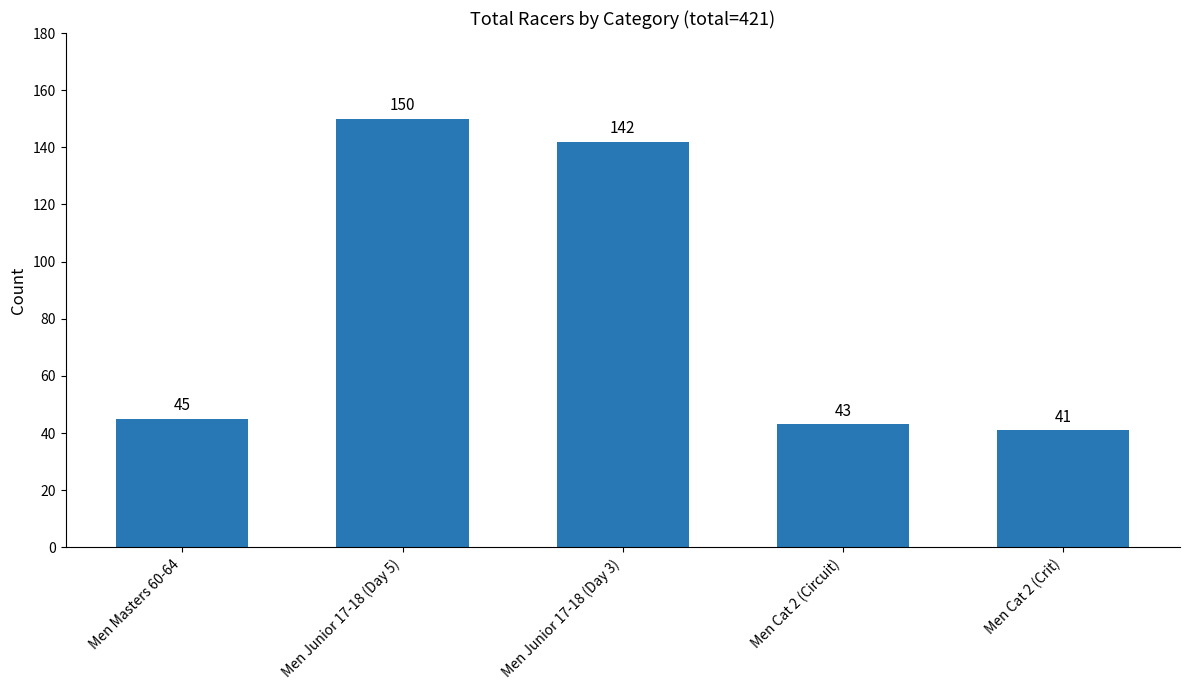

Rank the categories by value from lowest to highest.

Men Cat 2 (Crit), Men Cat 2 (Circuit), Men Masters 60-64, Men Junior 17-18 (Day 3), Men Junior 17-18 (Day 5)